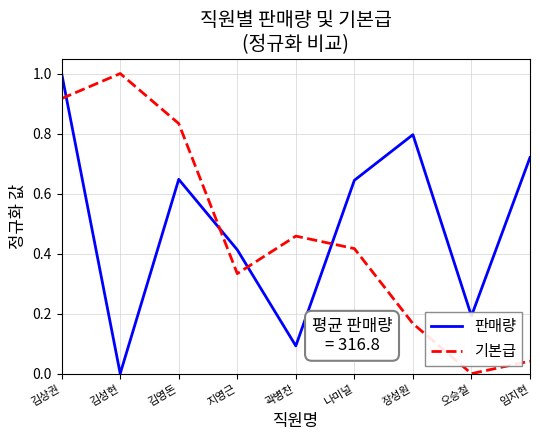

At 김상권, list the series in order from largest to smallest.

판매량, 기본급